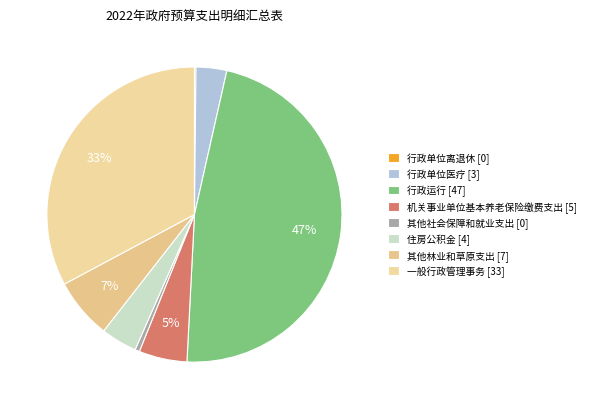

Does 机关事业单位基本养老保险缴费支出 represent more than half of the total?

No